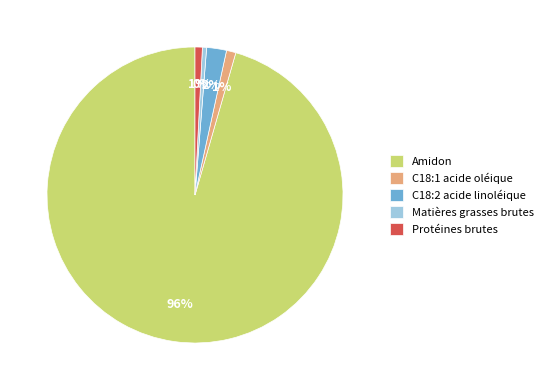

Is the sum of C18:1 acide oléique and C18:2 acide linoléique greater than half?

No